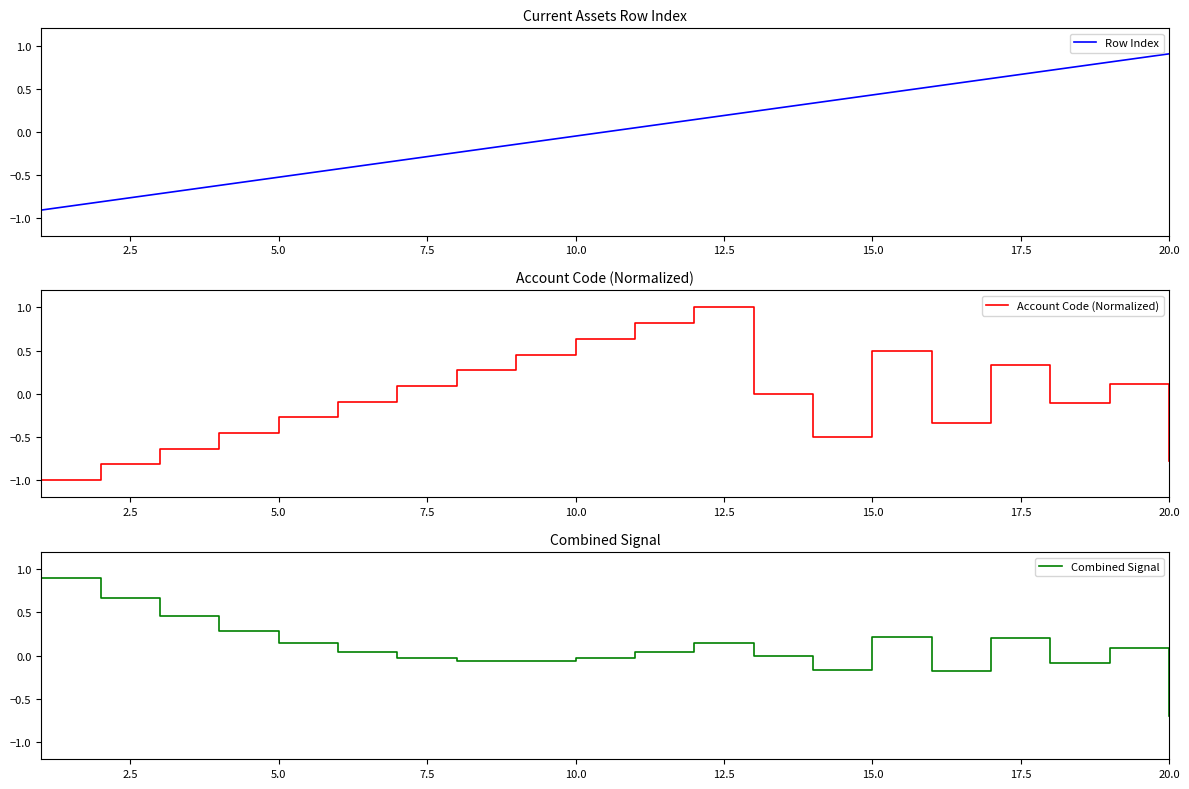

The value of Row Index at 17 is 1.2. True or false?

False